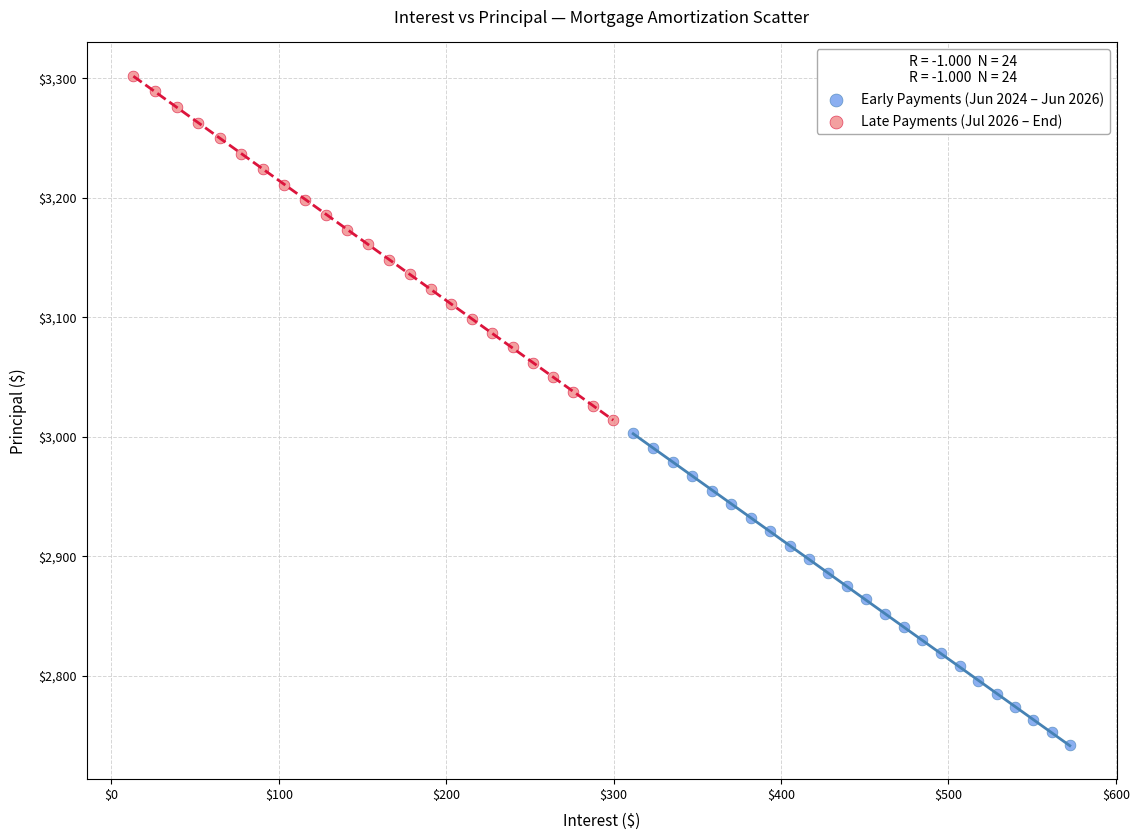

Which series has the largest Y range (max minus min)?

Late Payments (Jul 2026 – End)